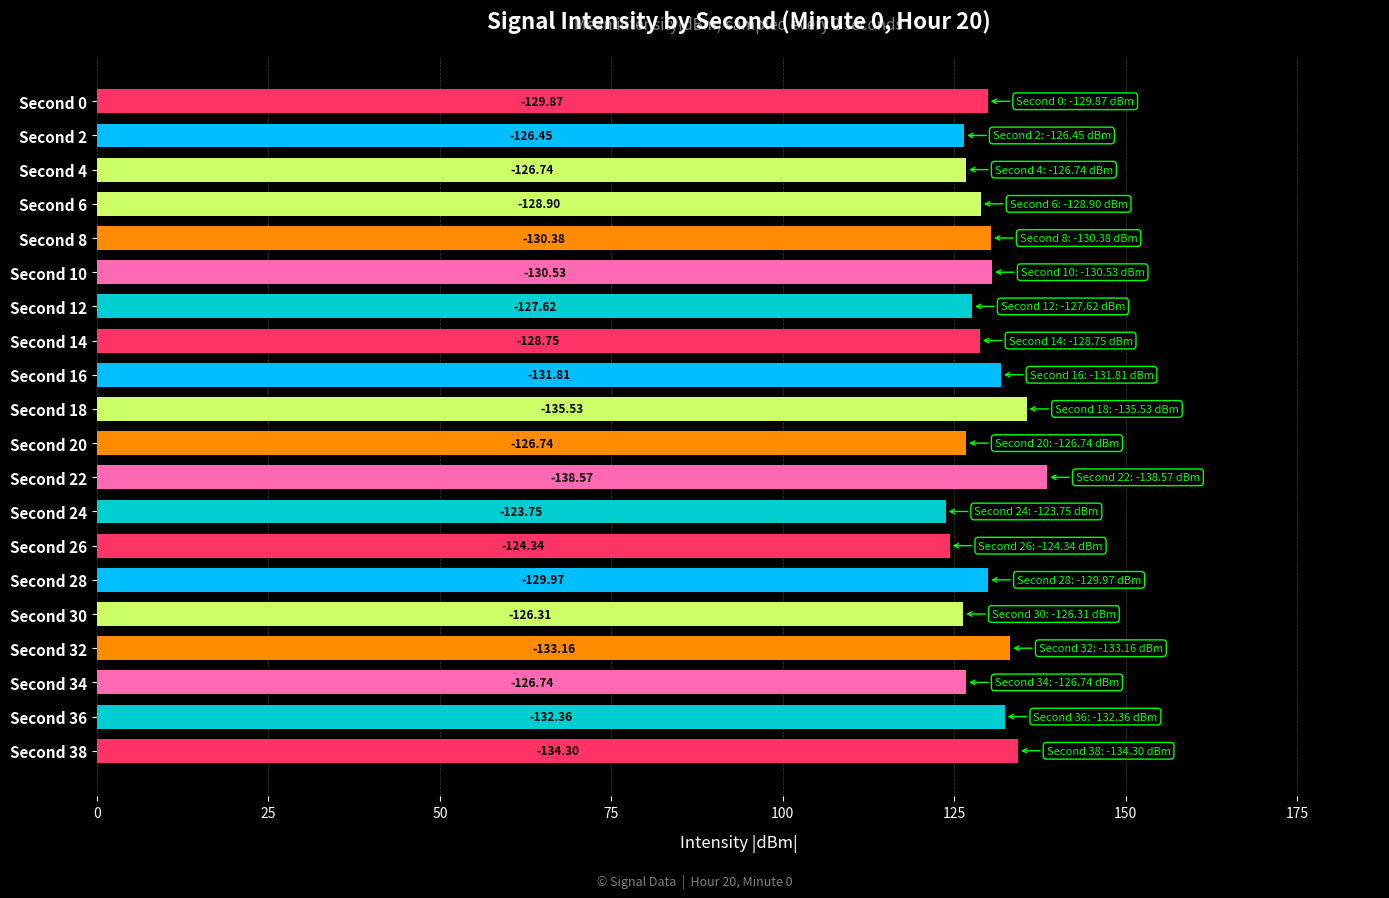

What is the sum of all values?

2592.8